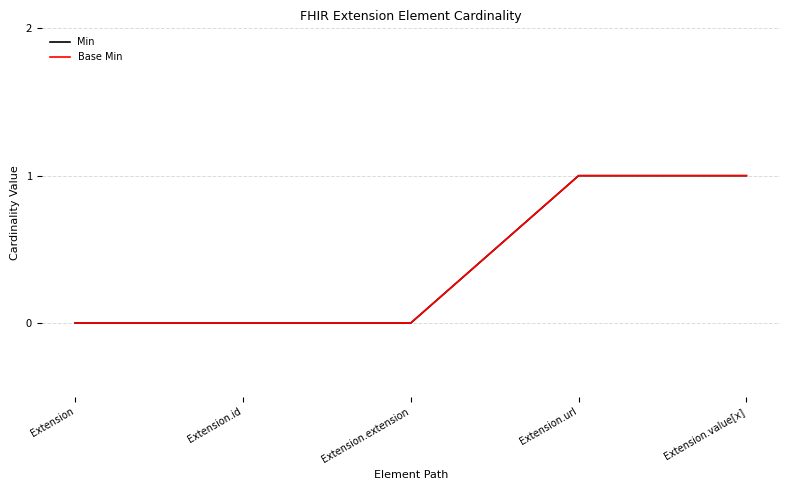

Does the chart have visible grid lines?

Yes